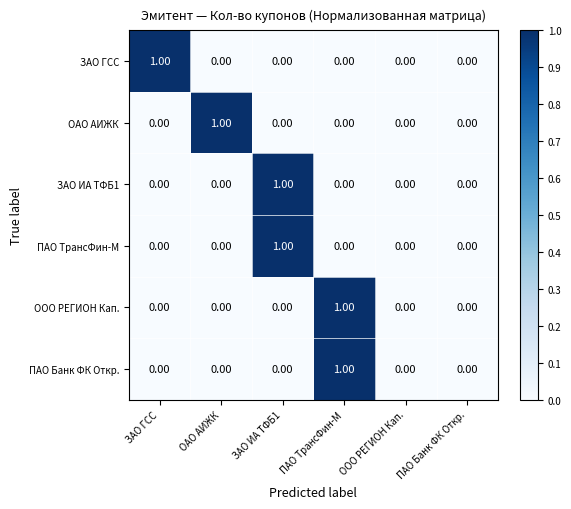

Is the value of ПАО Банк ФК Откр. at ЗАО ГСС greater than the value of ПАО ТрансФин-М at ЗАО ИА ТФБ1?

No